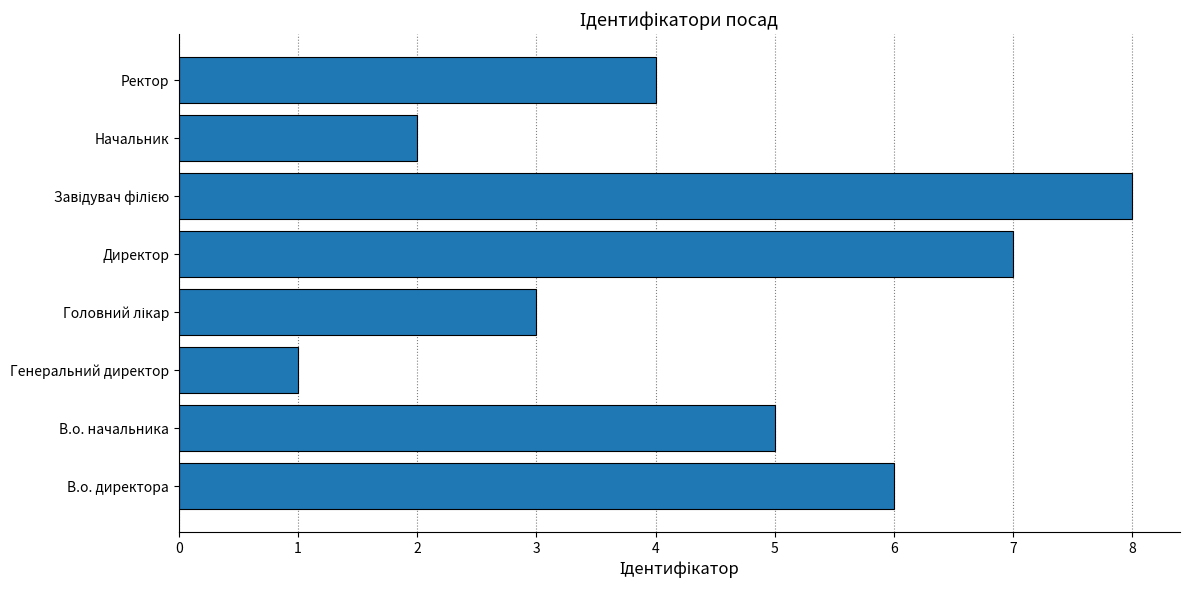

What is the change in value from В.о. начальника to Директор?

+2